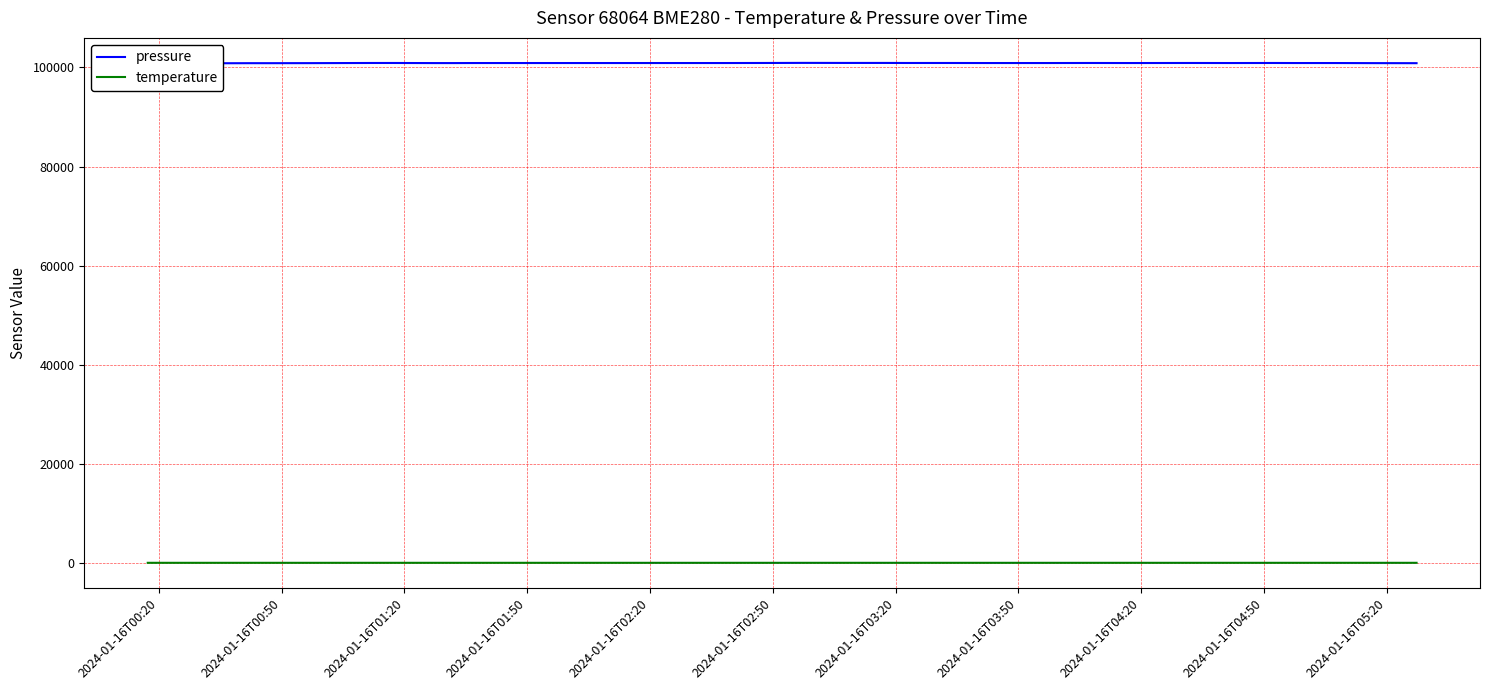

What is the difference between the maximum and minimum values in the pressure series?

90.0